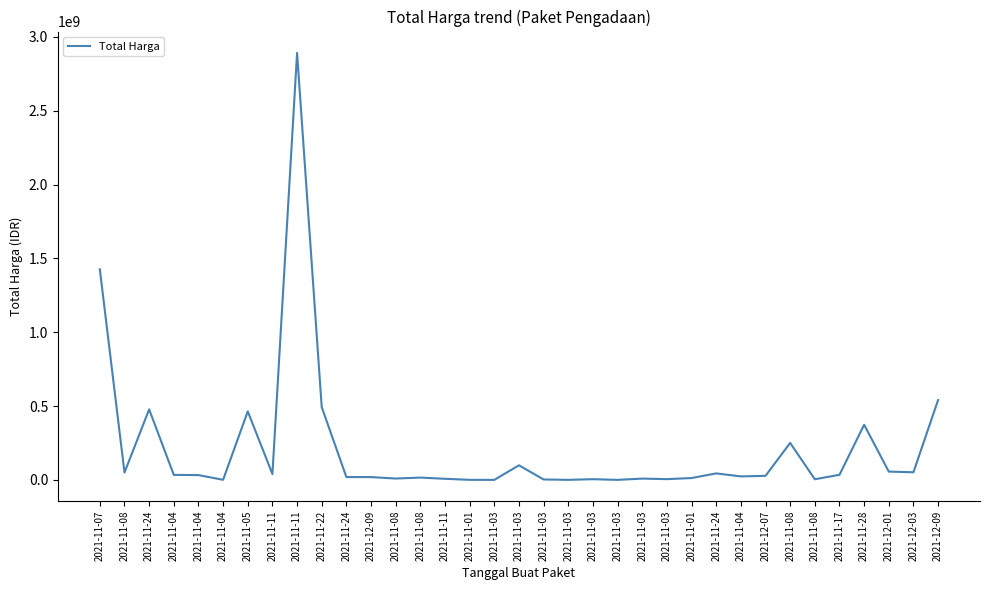

What is the smallest value displayed?

78000